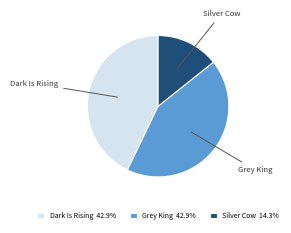

True or false: Dark Is Rising accounts for 43% of the total.

True